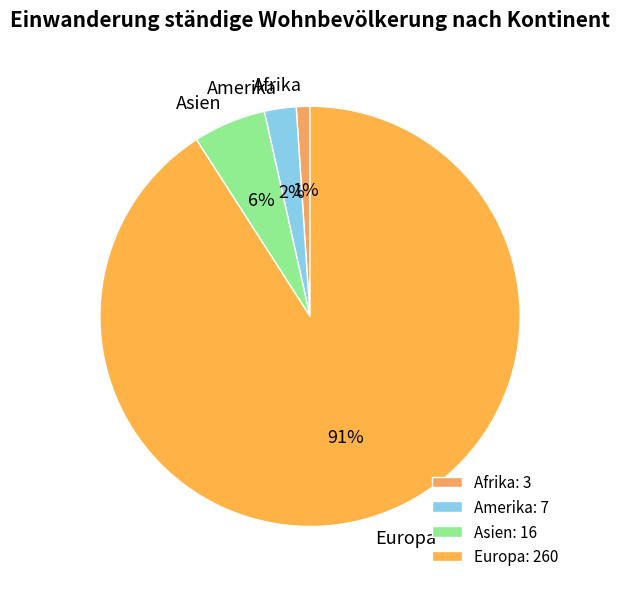

What percentage is the Asien slice, to the nearest percent?

6%